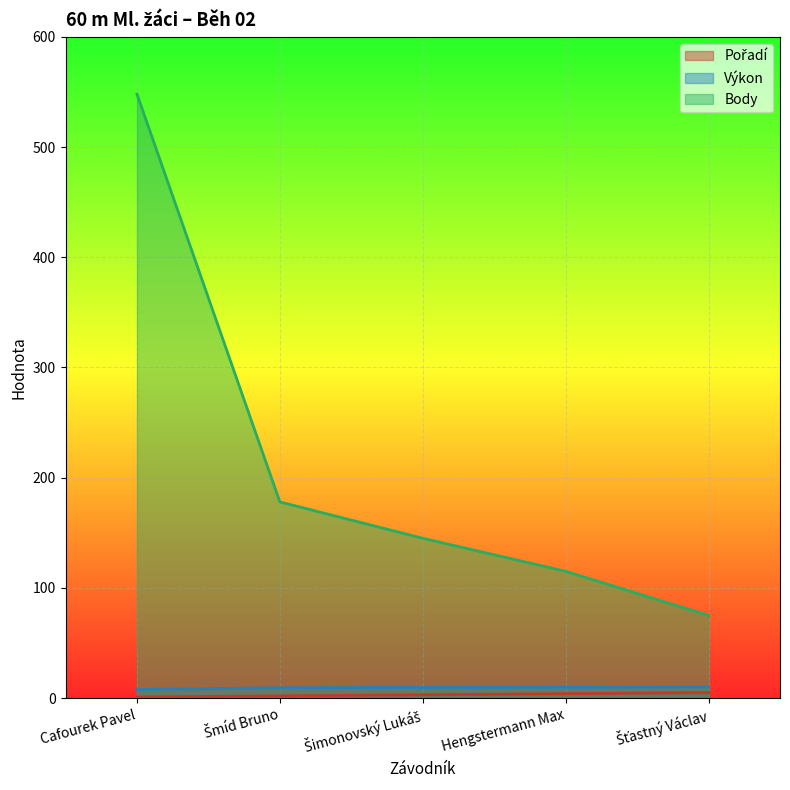

True or false: Pořadí has more than 0 interior local peaks.

False